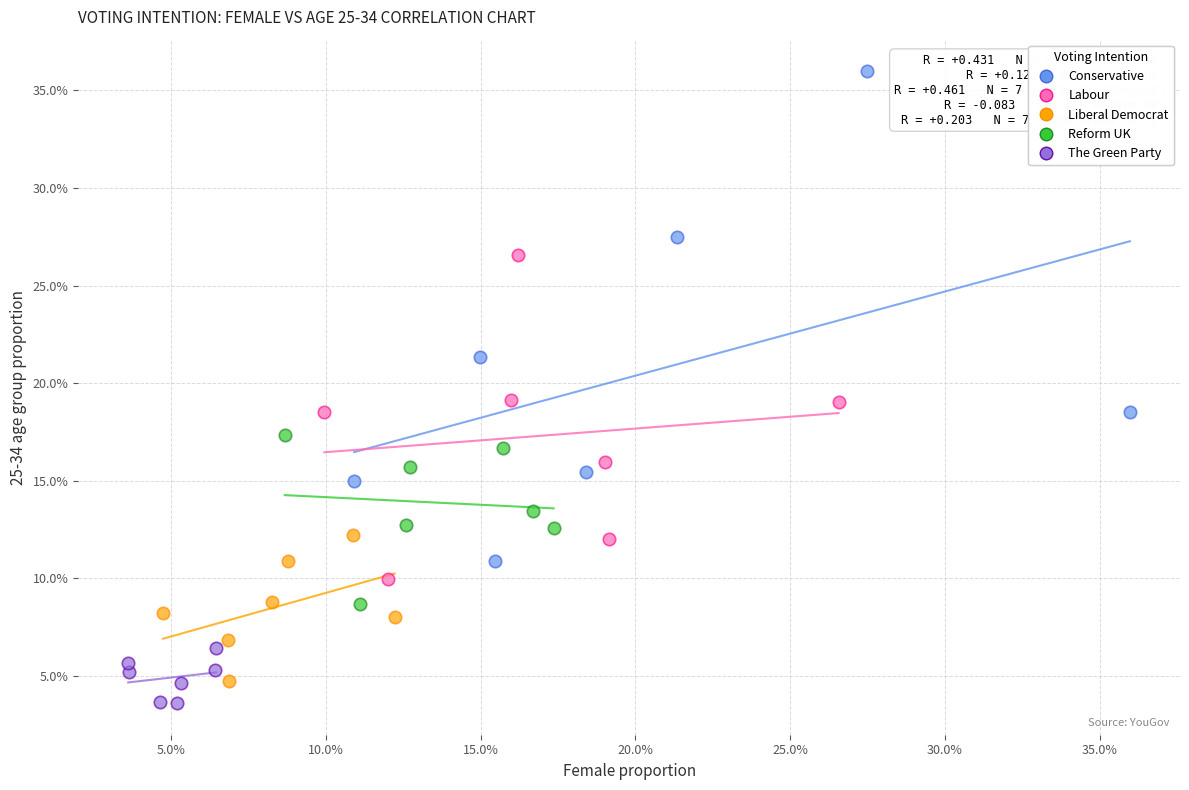

Which series has the widest spread of Y values?

Conservative